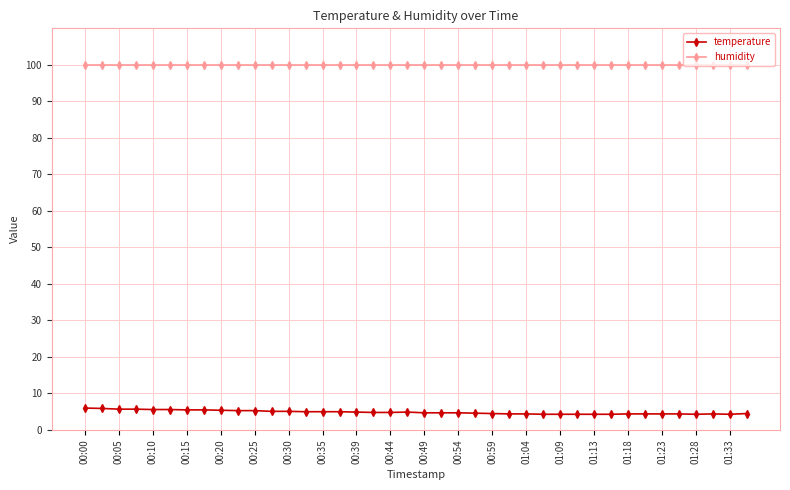

True or false: temperature has more than 0 points higher than both neighbors.

True